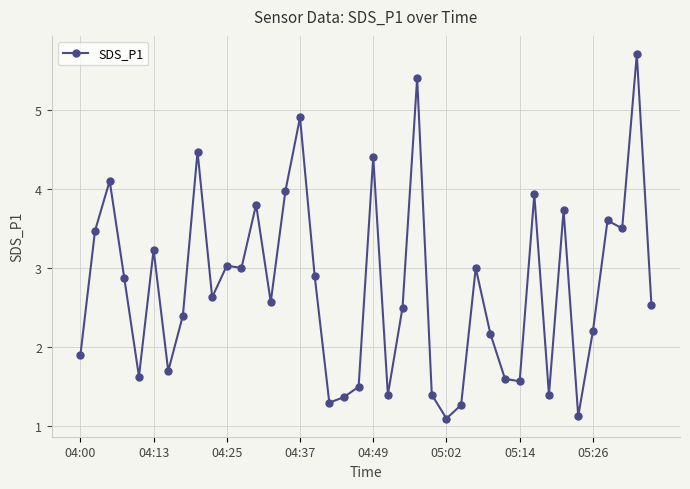

What is the maximum value shown in the chart?

5.7